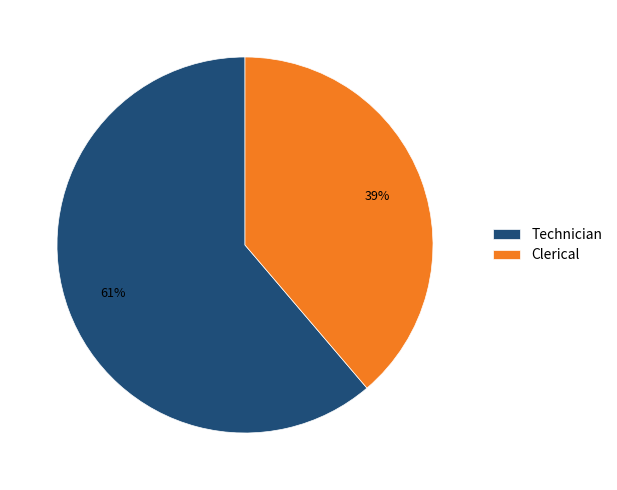

What is the largest slice in the pie chart?

Technician